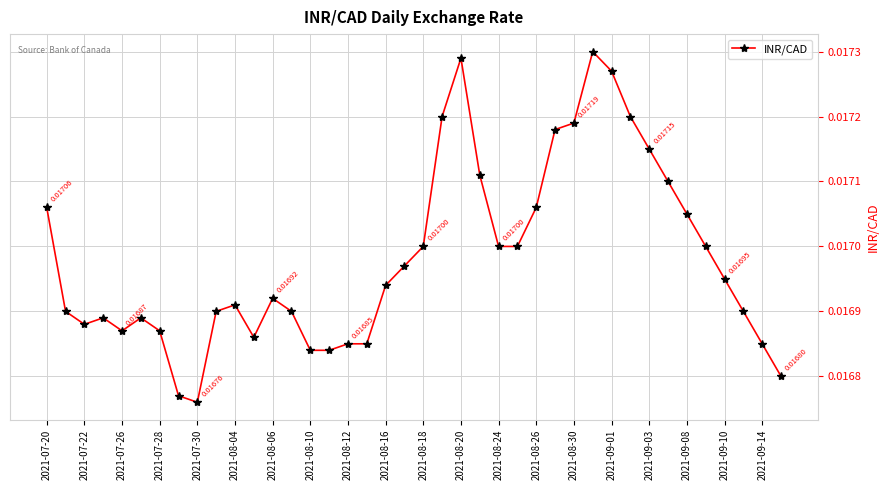

How many lines are shown in the chart?

1